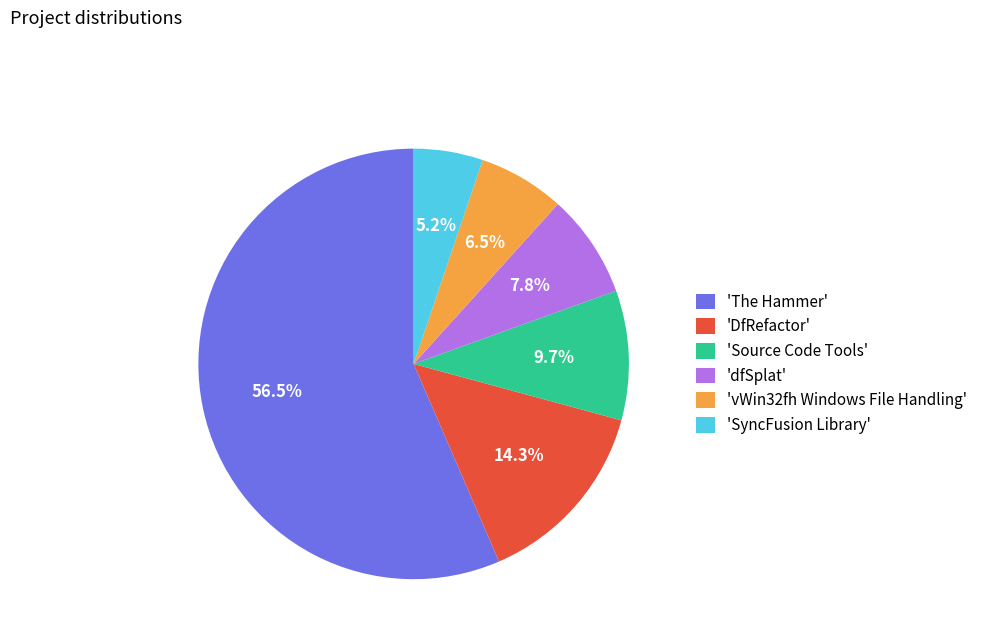

Rank the categories by value from highest to lowest.

'The Hammer', 'DfRefactor', 'Source Code Tools', 'dfSplat', 'vWin32fh Windows File Handling', 'SyncFusion Library'